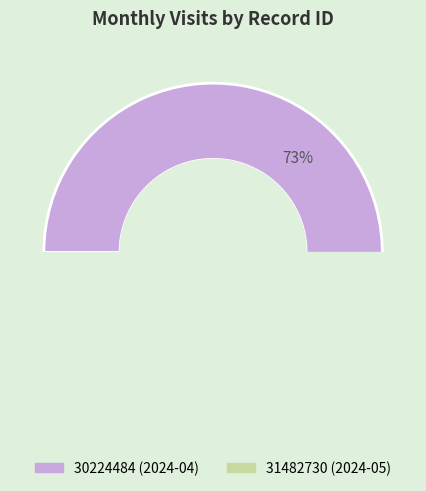

To the nearest percent, what is the combined percentage of 31482730 and 30224484?

100%